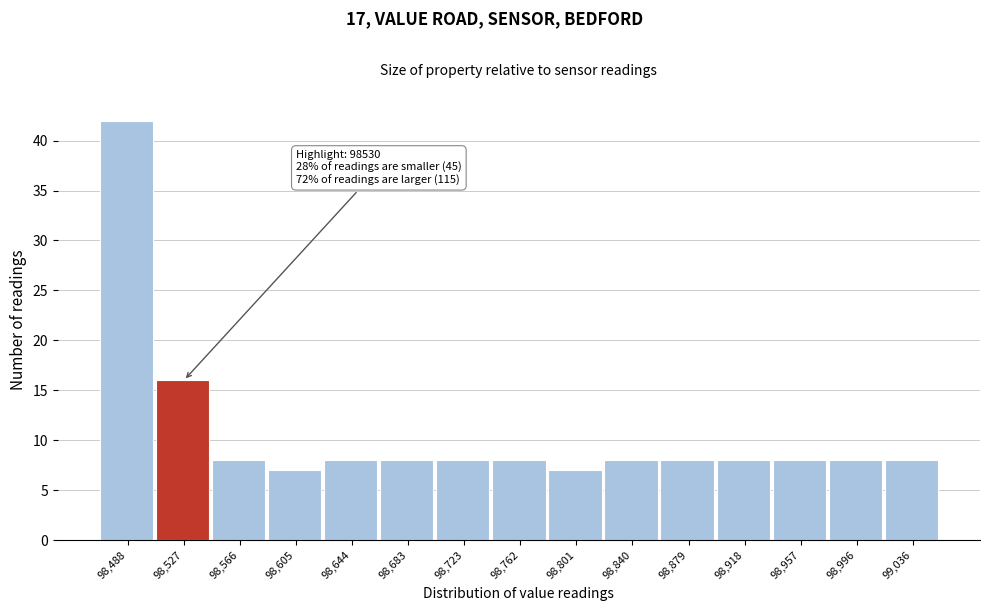

Reading right to left, what are all the values shown in this chart?

8	8	8	8	8	8	7	8	8	8	8	7	8	16	42